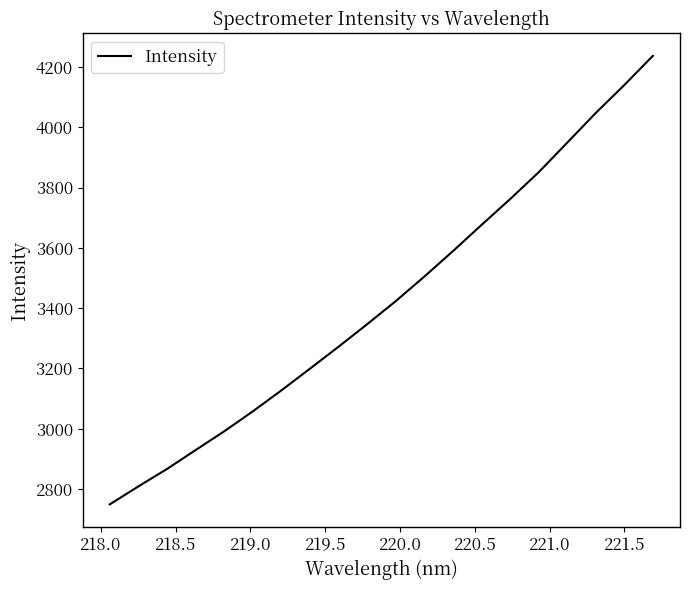

What is the maximum value shown in the chart?

4236.7